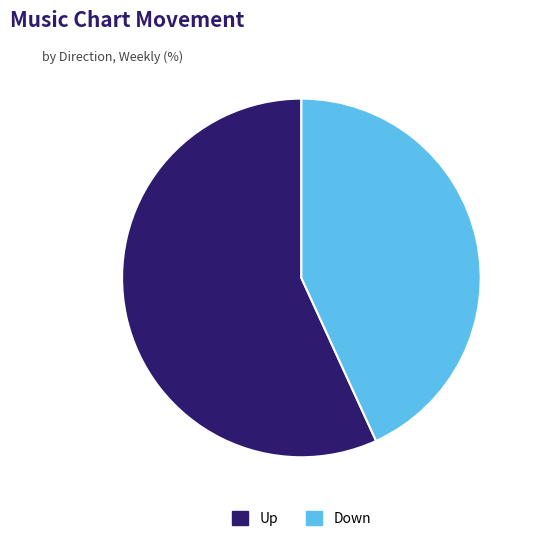

Is it true that Down is 38% of the pie?

False